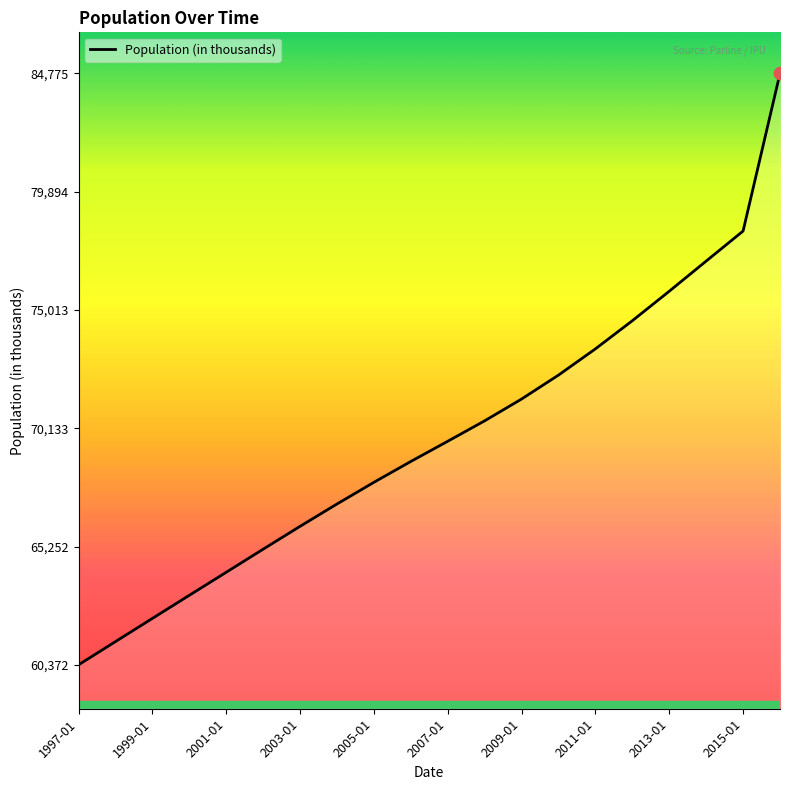

What is the difference between the maximum and minimum values?

24403